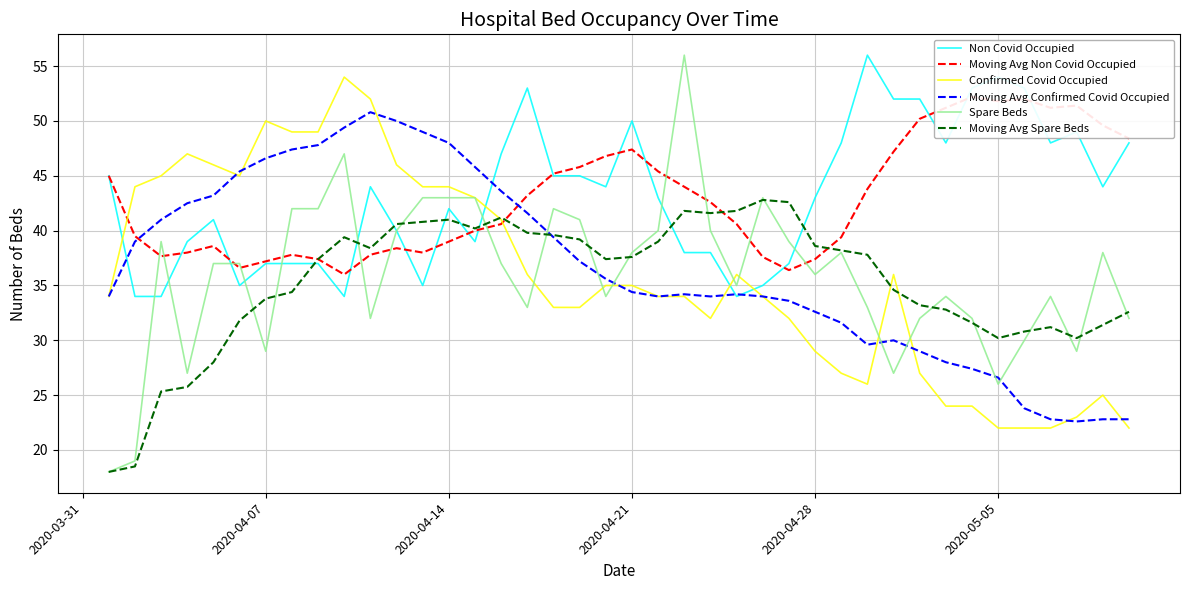

How many values in the Non Covid Occupied series exceed 44?

17